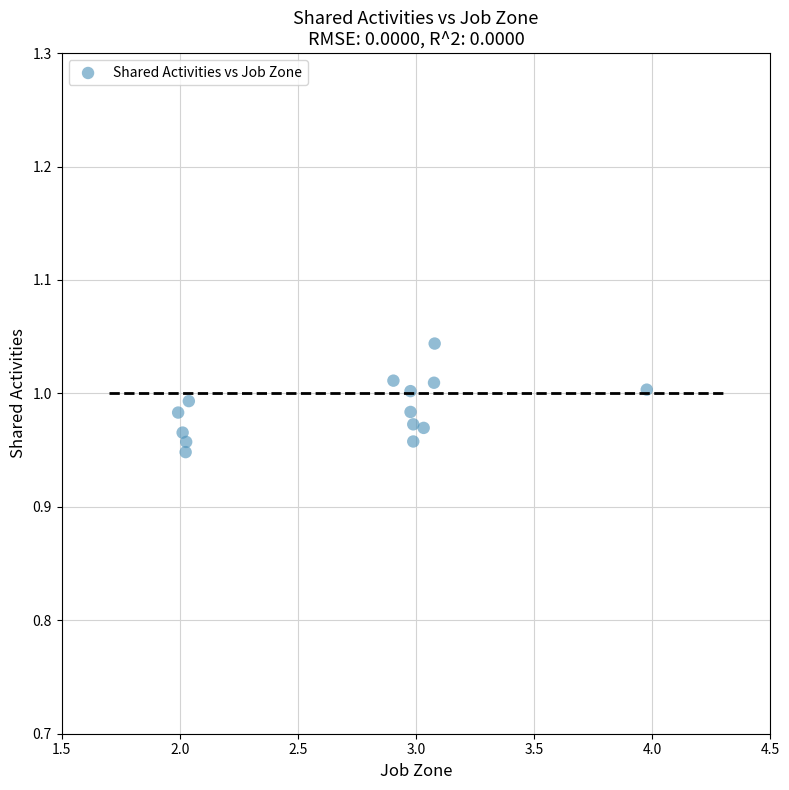

What is the range of X values (max minus min)?

2.0